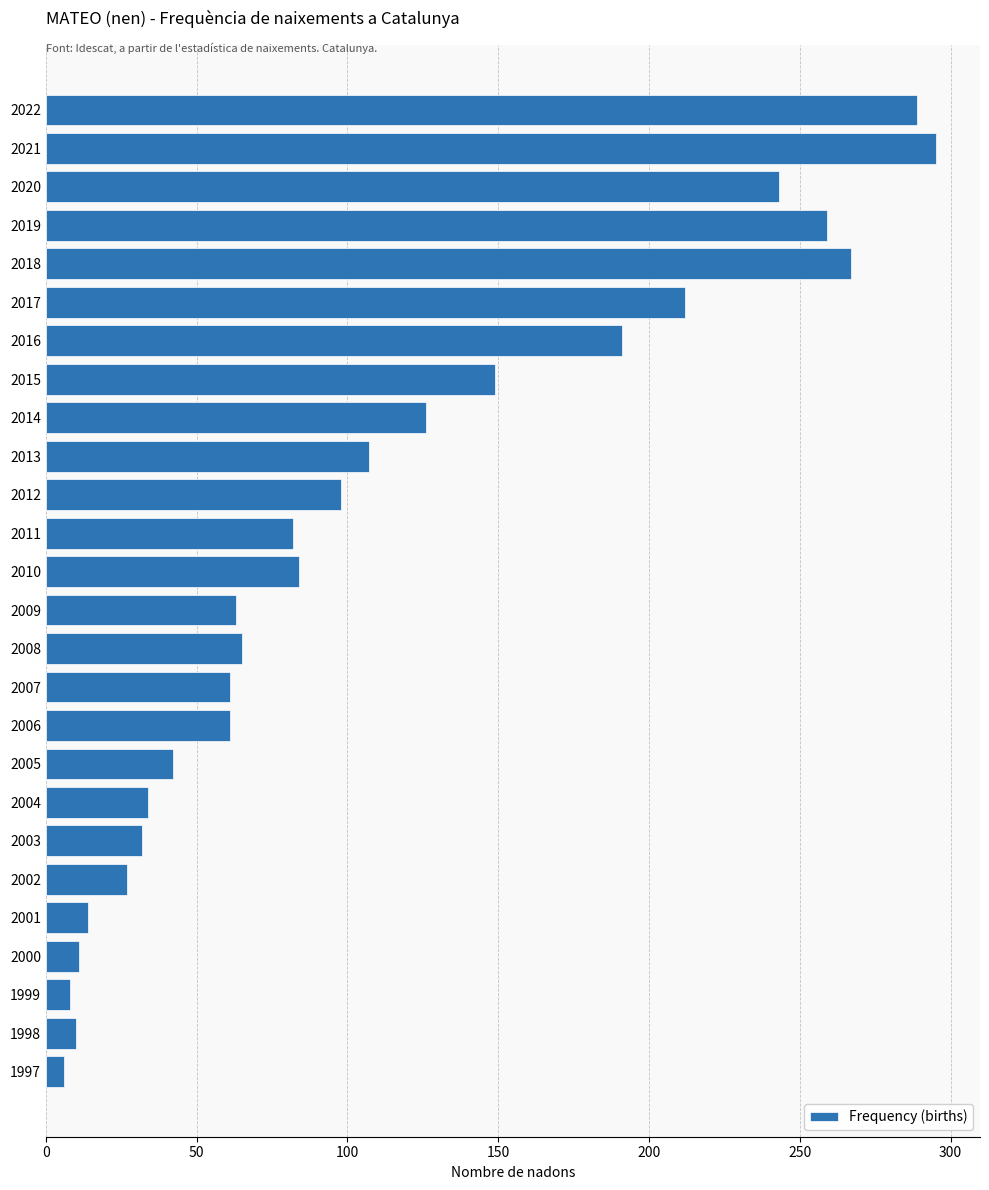

What is the difference between the values at 2001 and 2002?

13